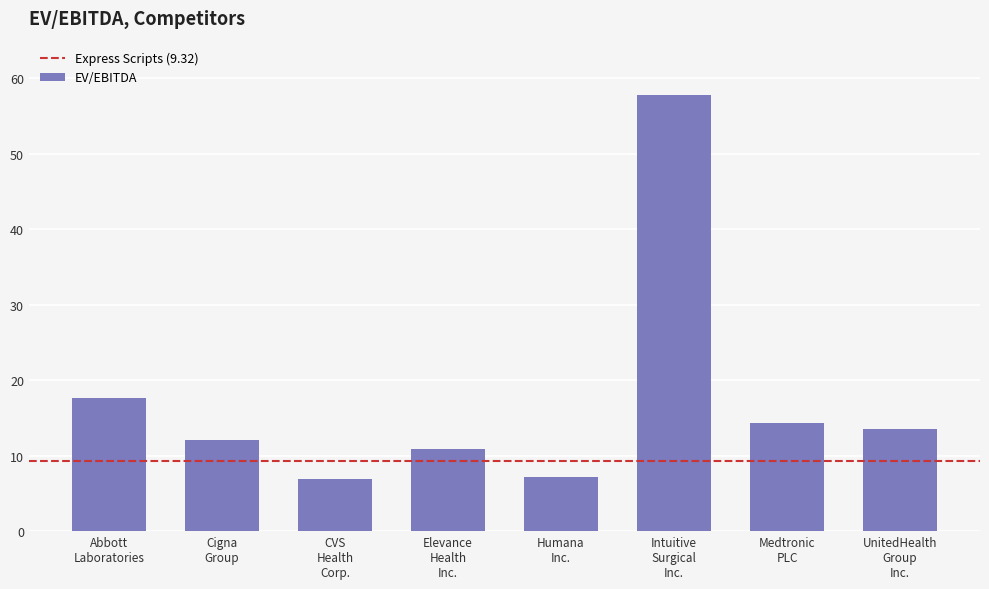

What is the maximum value shown in the chart?

57.8